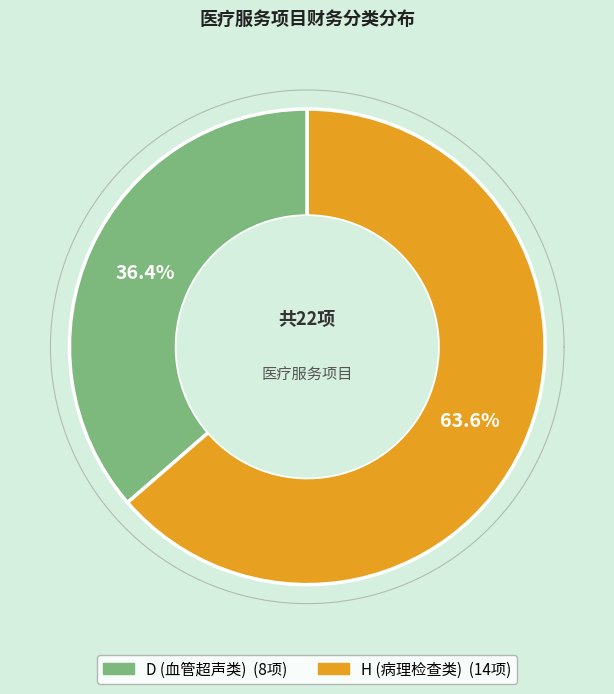

Which slice is the largest?

H